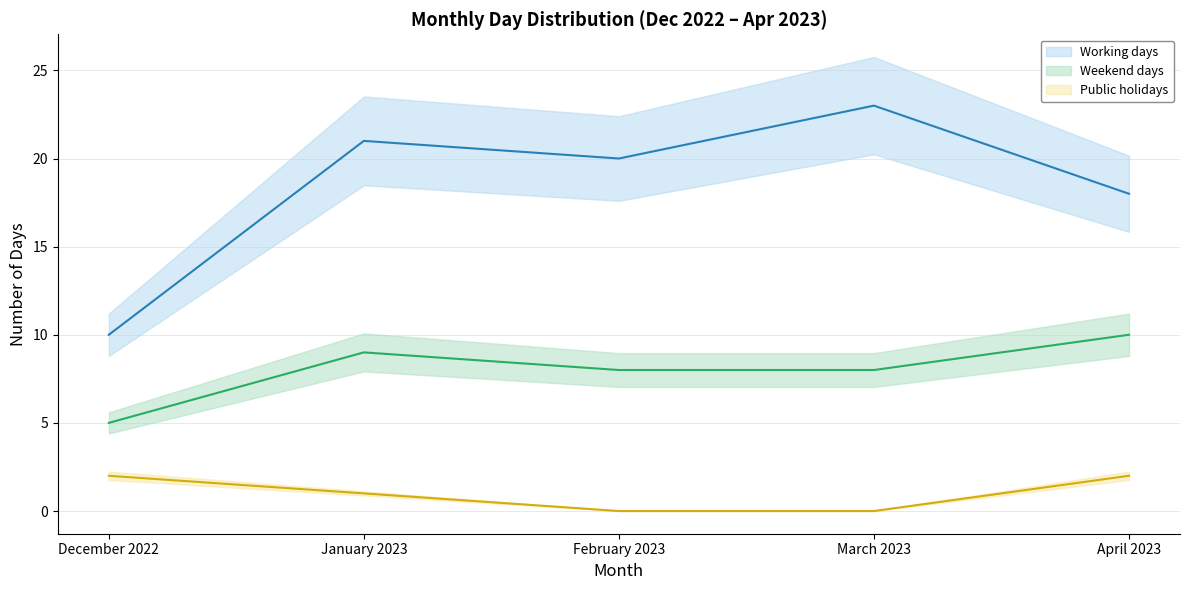

Reading right to left, extract all data points from this chart.

Working days: April 2023=18	March 2023=23	February 2023=20	January 2023=21	December 2022=10
Weekend days: April 2023=10	March 2023=8	February 2023=8	January 2023=9	December 2022=5
Public holidays: April 2023=2	March 2023=0	February 2023=0	January 2023=1	December 2022=2